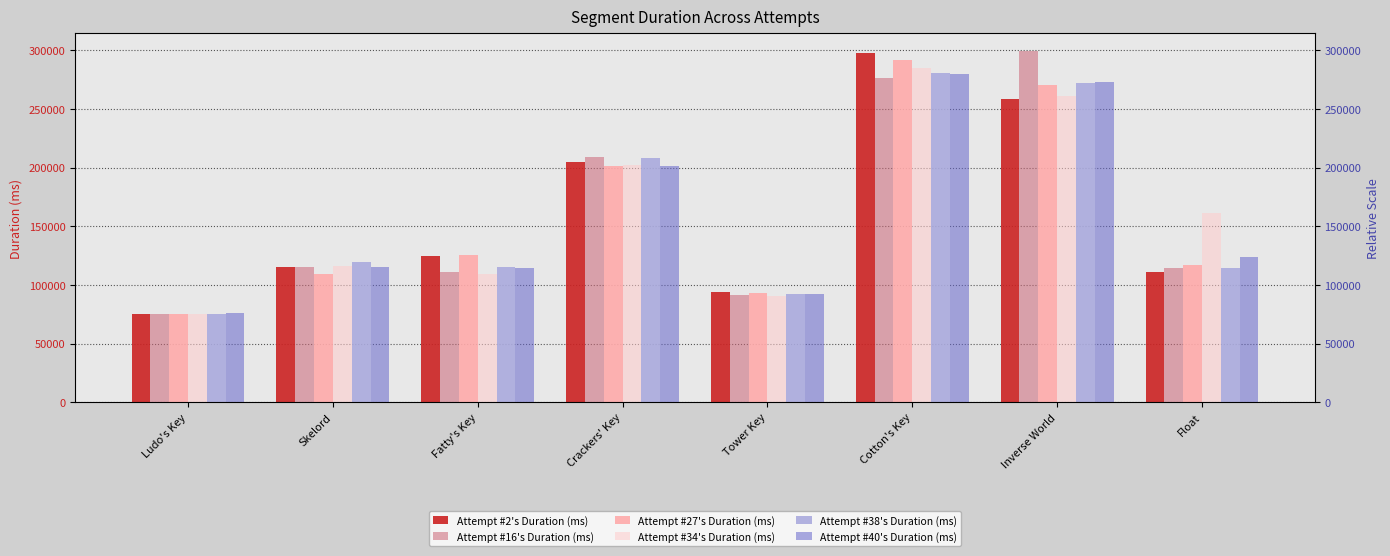

The Attempt #16's Duration (ms) series shows 51922 at Tower Key. True or false?

False